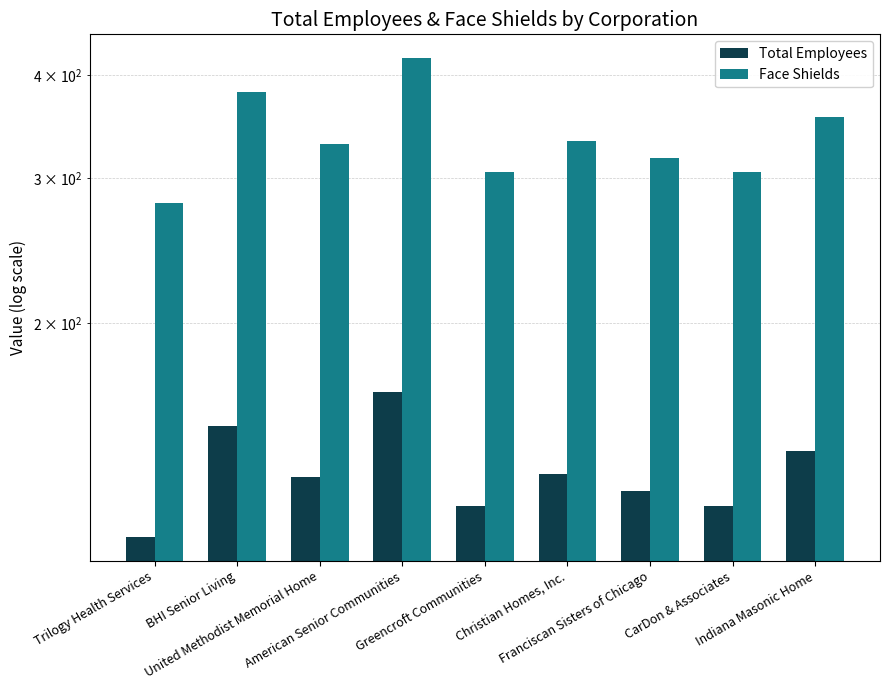

How many values in the Total Employees series exceed 130?

4